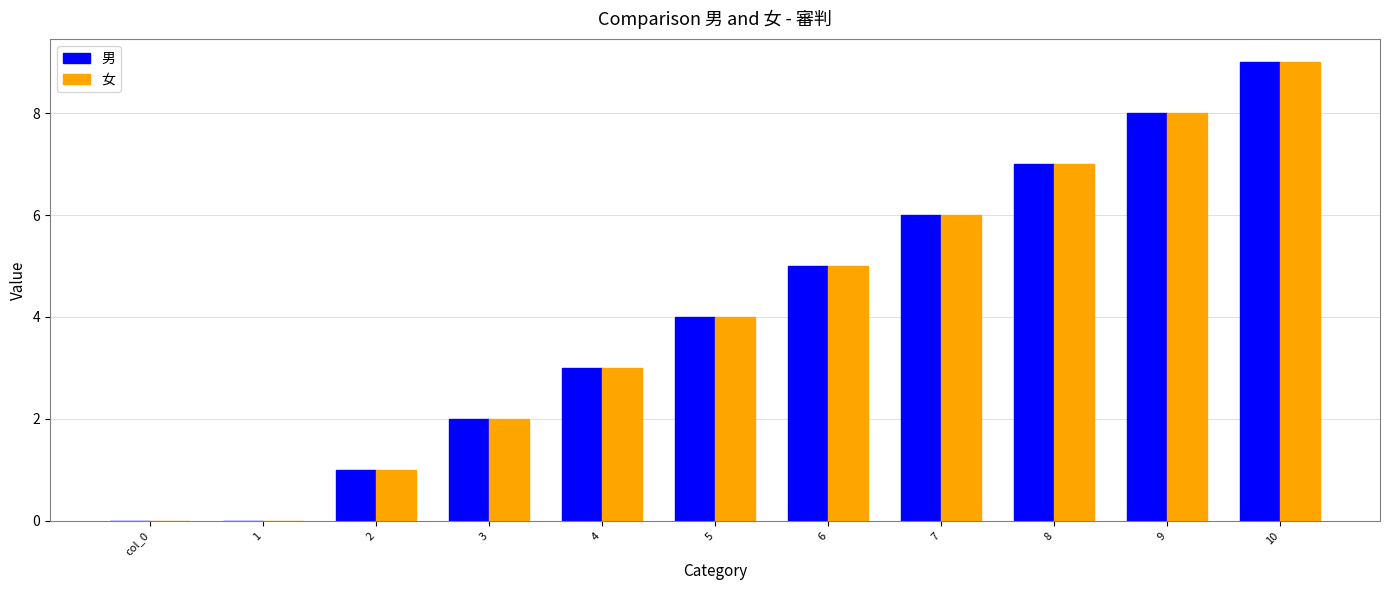

True or false: 男 has a value of 10 at 8.

False